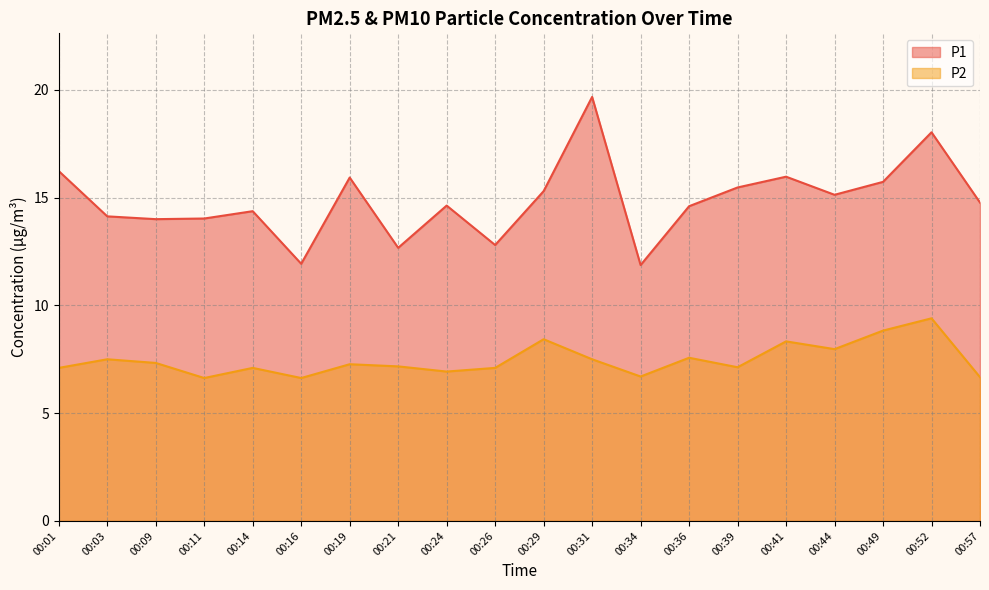

Which series has the largest total across all categories?

P1